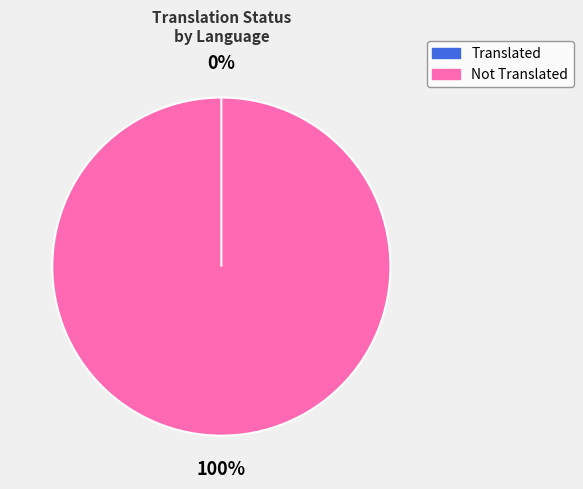

To the nearest percent, what is the difference between the Swedish and English slice percentages?

34%